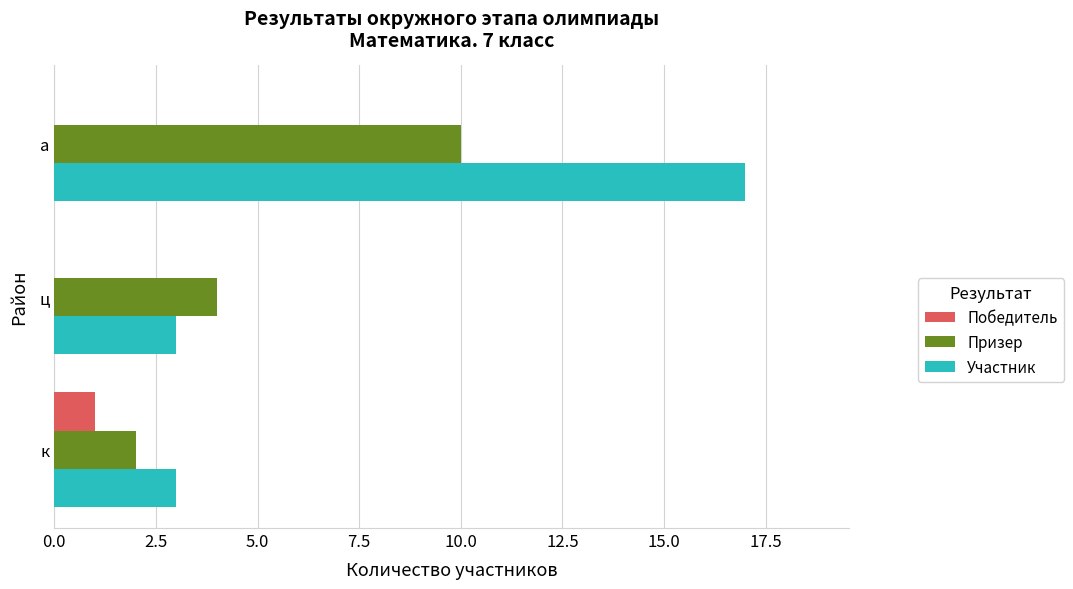

What is the approximate value of Участник at к?

3